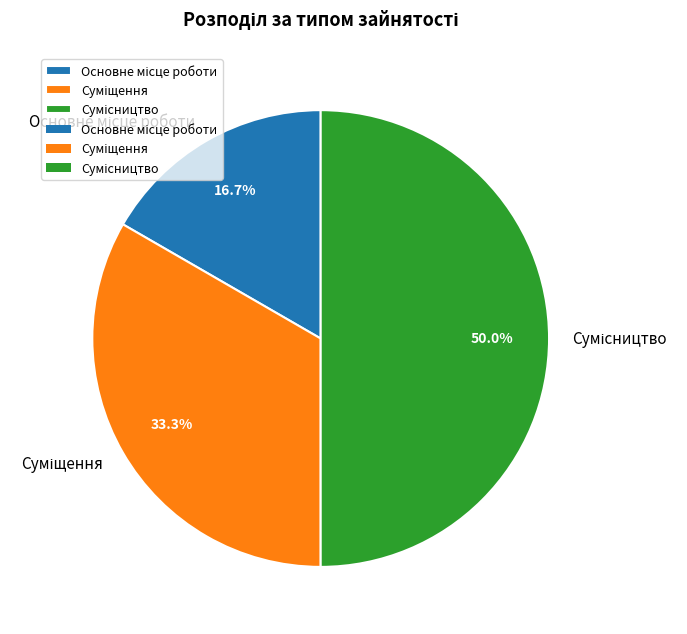

How many segments does this pie chart have?

3